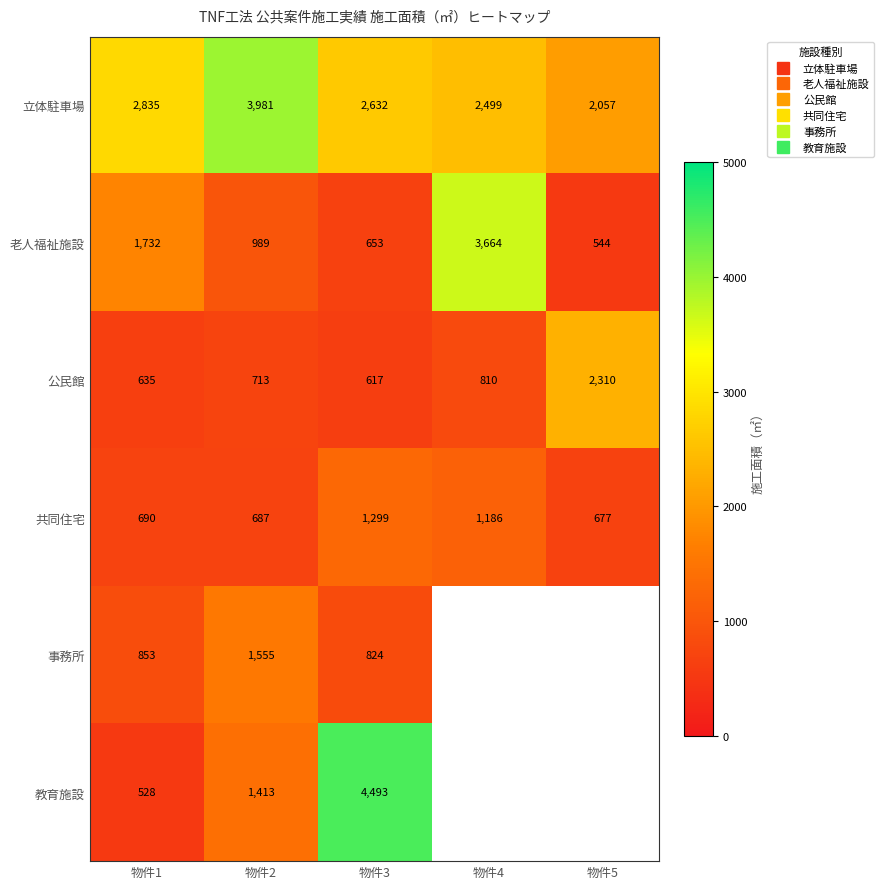

At which label is 教育施設 closest to 2510?

物件2